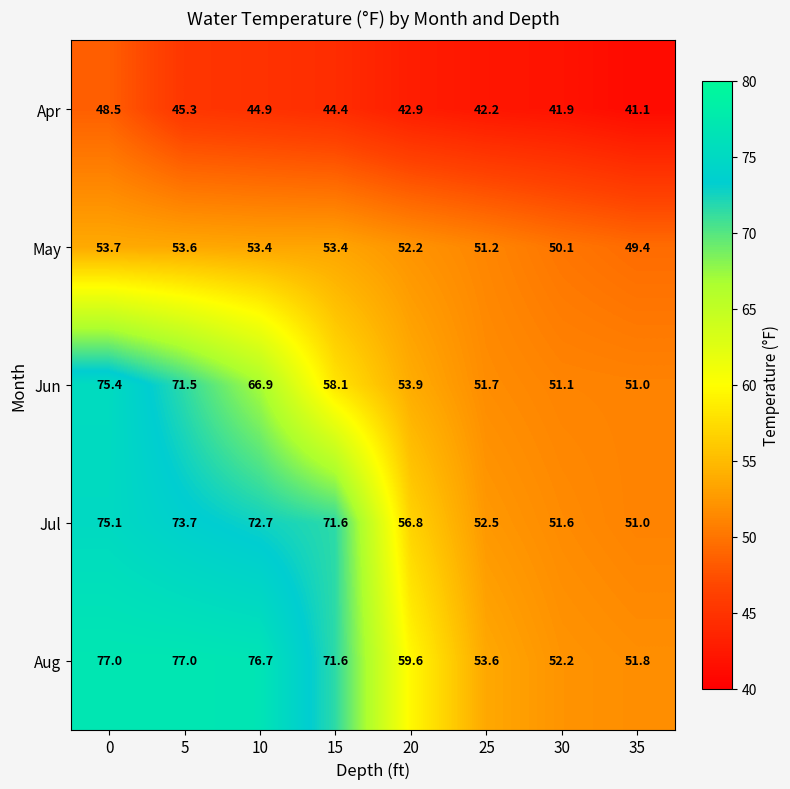

True or false: Apr has a value of 42.2 at 25.

True